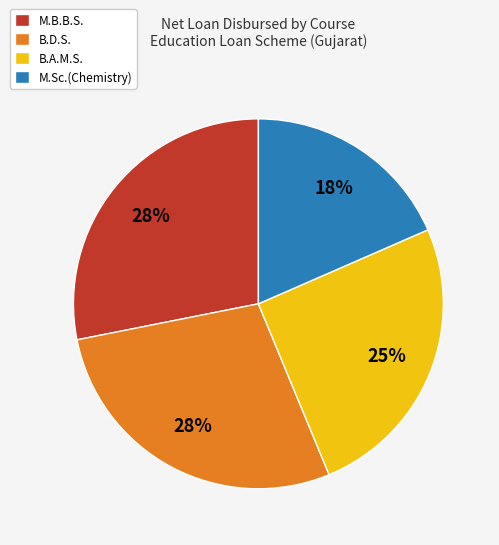

Between B.D.S. and B.A.M.S., which is larger?

B.D.S.